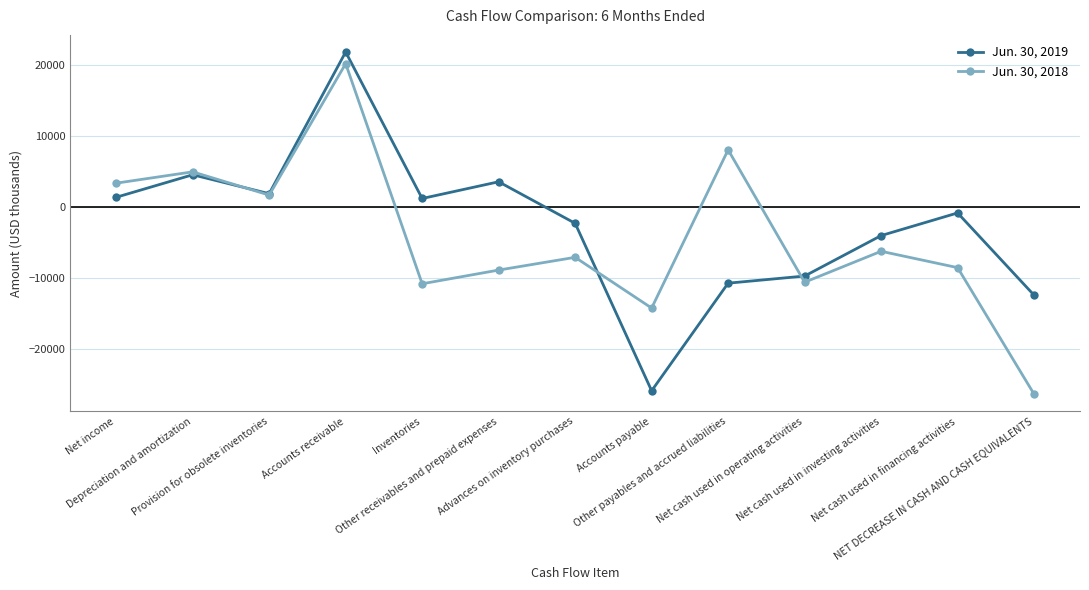

At which category does Jun. 30, 2019 reach its first local peak?

Depreciation and amortization